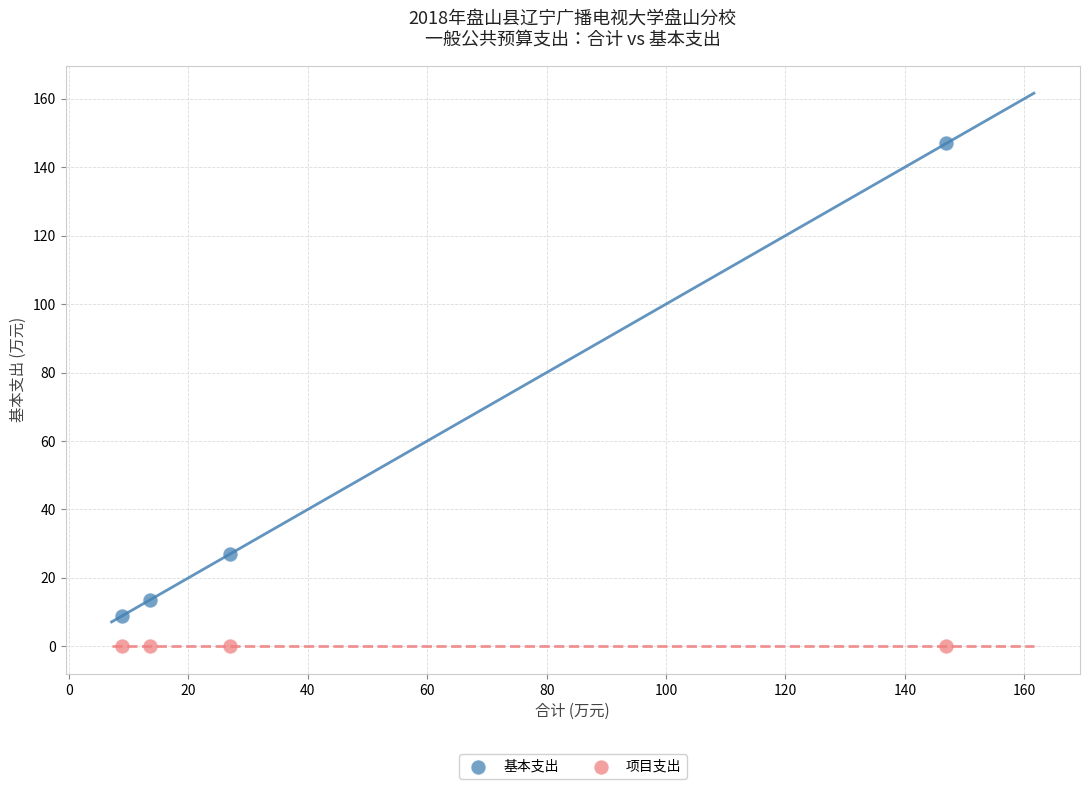

Which series contains the highest Y value?

基本支出